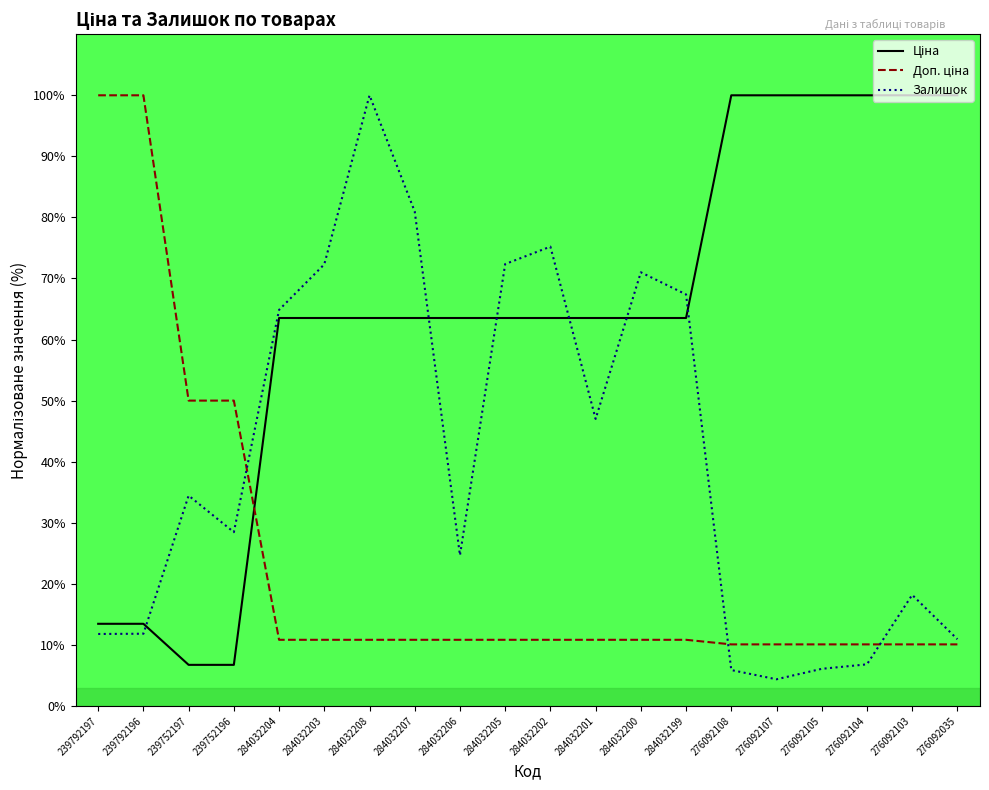

At which category is the sum across all series the highest?

284032208